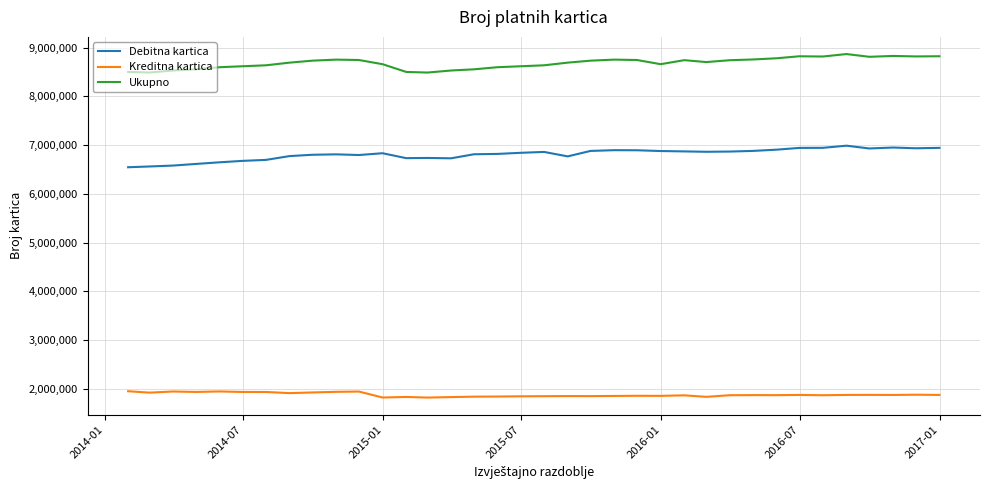

Which series has the largest total across all categories?

Ukupno